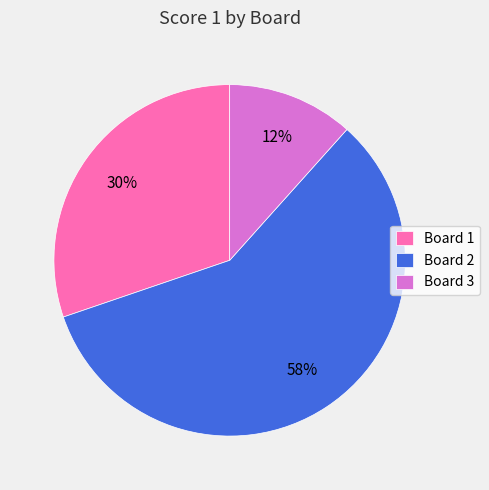

Which category has the smallest portion of the pie?

Board 3